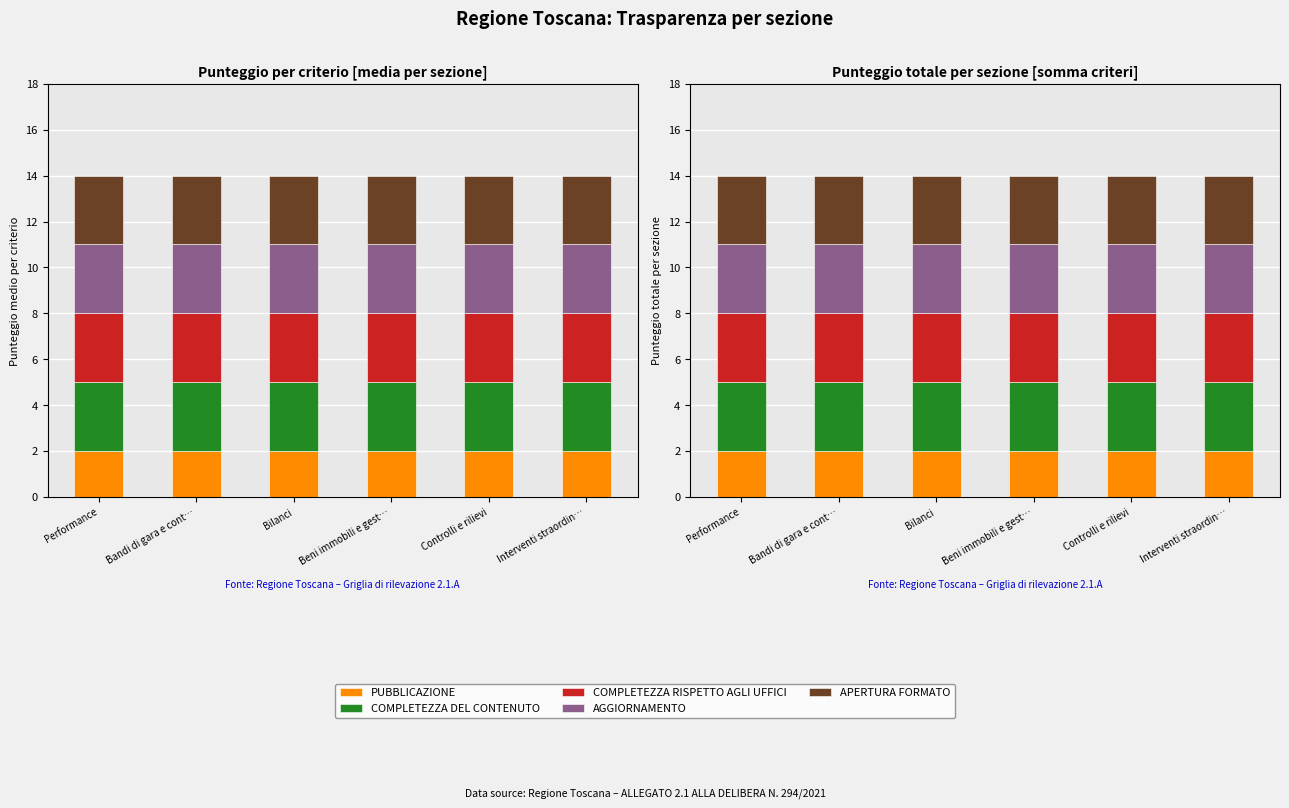

Which label corresponds to the smallest value in the chart?

Performance